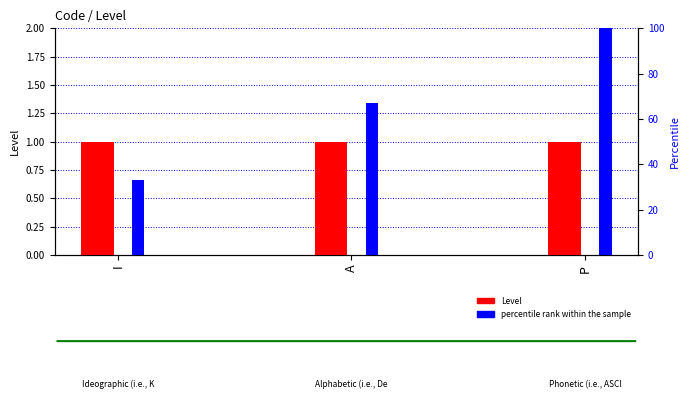

Which series changed the most between A and P?

percentile rank within the sample